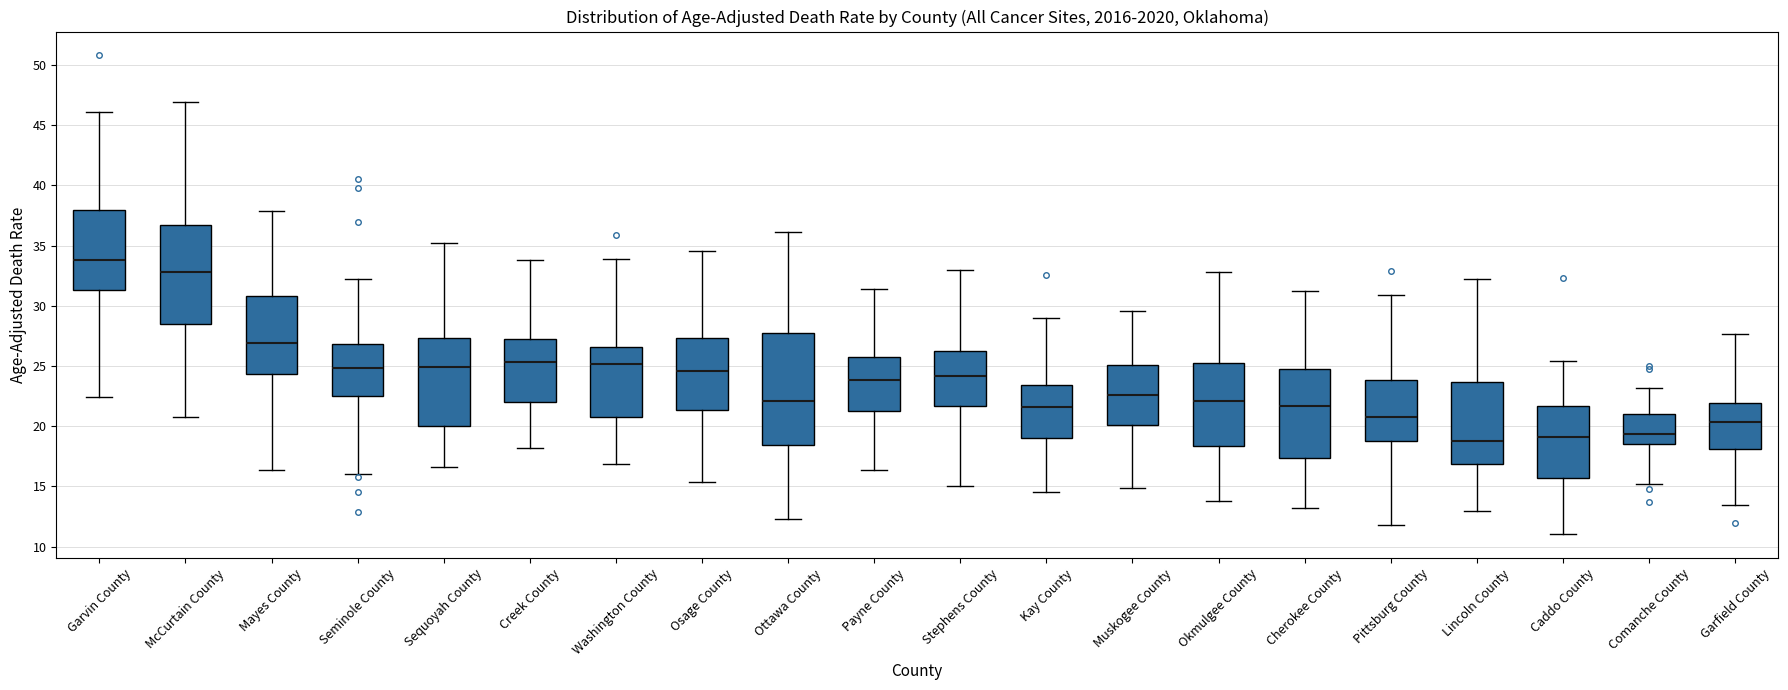

Where is the lower edge of the box for Ottawa County on the y-axis? The values are not printed on the chart, so give them approximately, as read against the axis.

18.5